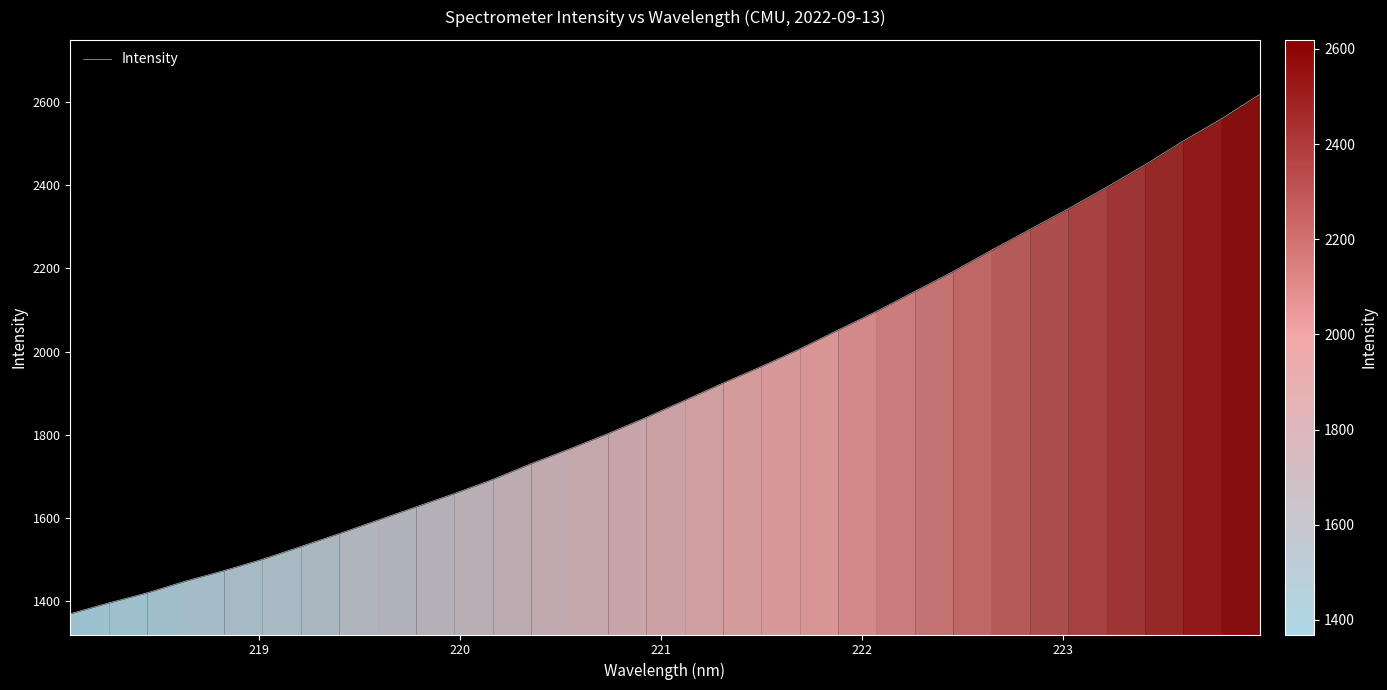

What is the maximum value shown in the chart?

2618.8